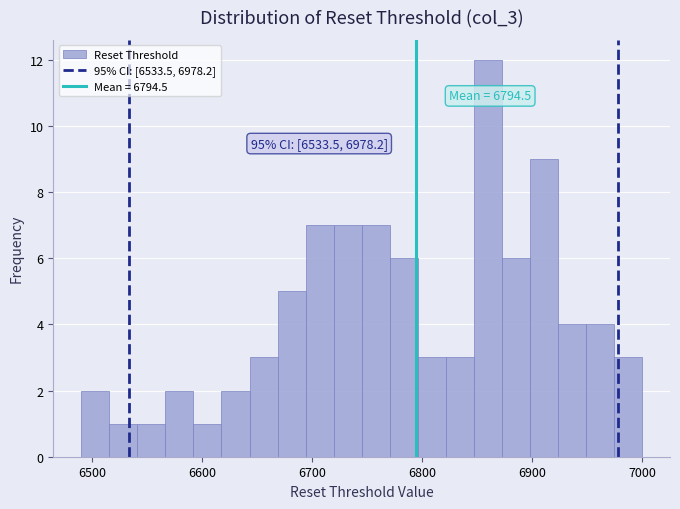

Around what value on the x-axis is the tallest bar? Give the approximate position of its centre, as read against the axis.

6860